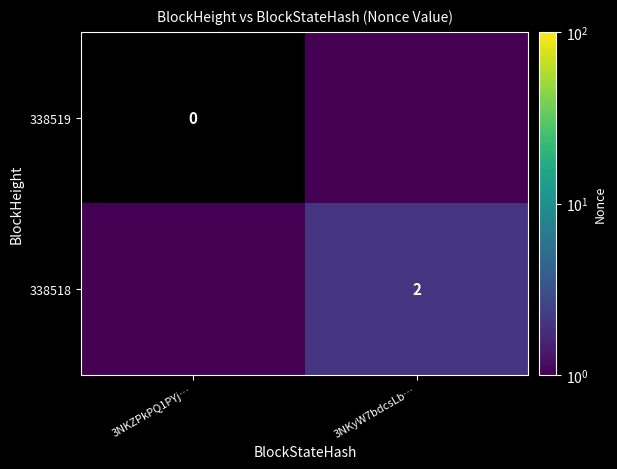

True or false: 338518 has a value of 2.0 at 3NKyW7bdcsLb….

True